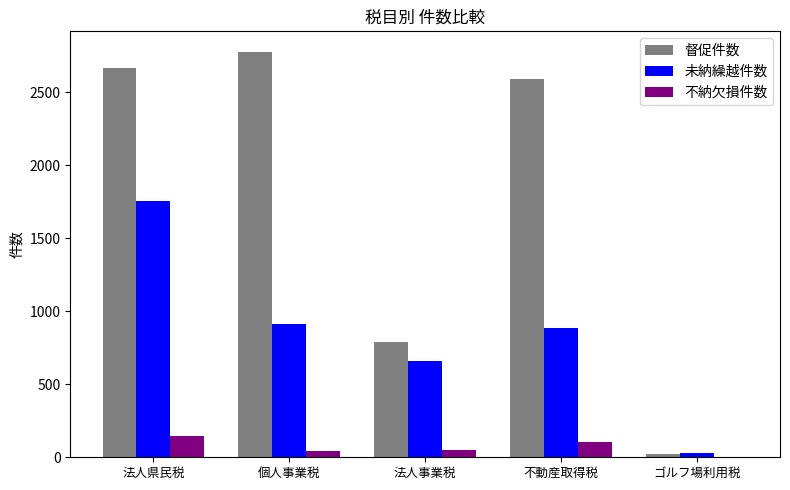

True or false: 督促件数 has a value of 1294 at 不動産取得税.

False